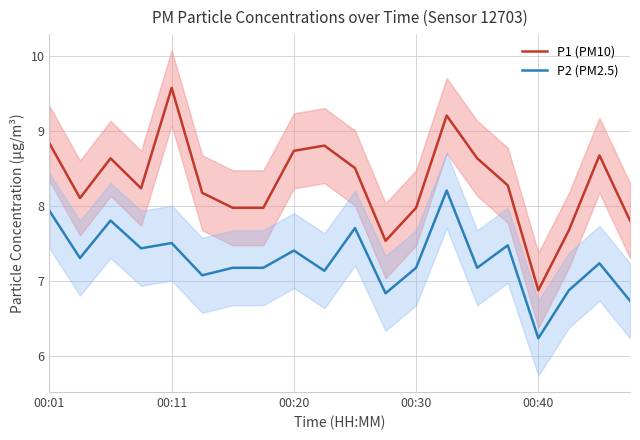

What is the sum of the P2 (PM2.5) values at 13 and 00:01?

16.1